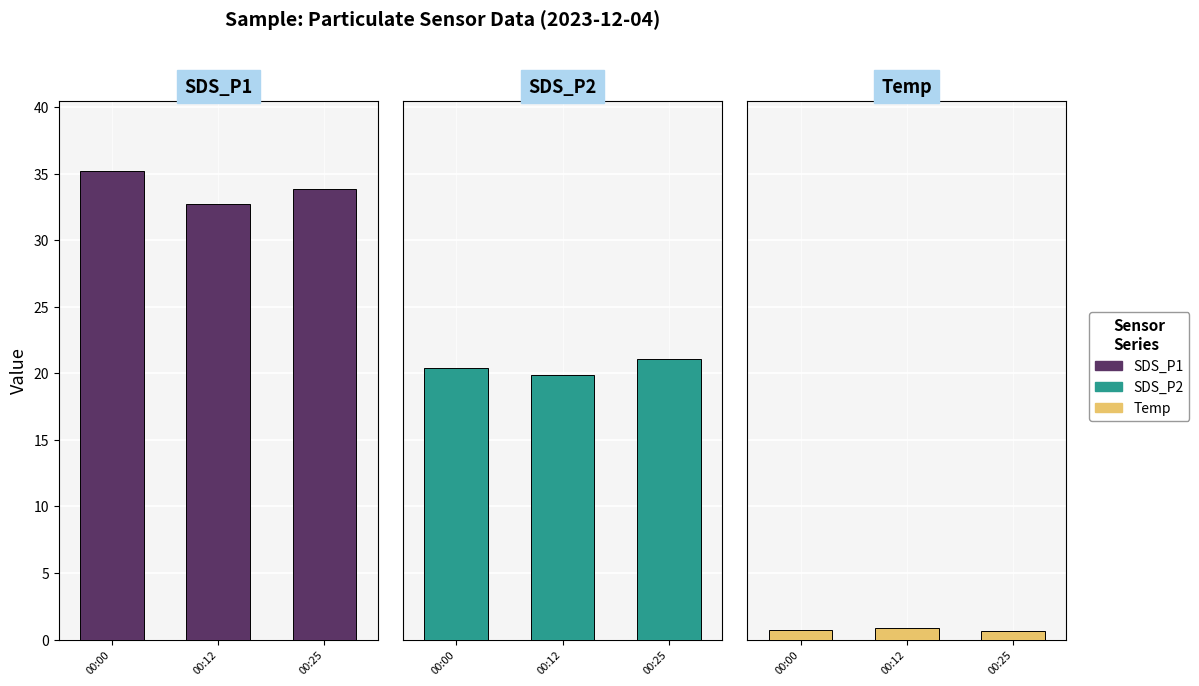

What is the value of the SDS_P2 bar at the 3rd from the left?

21.1